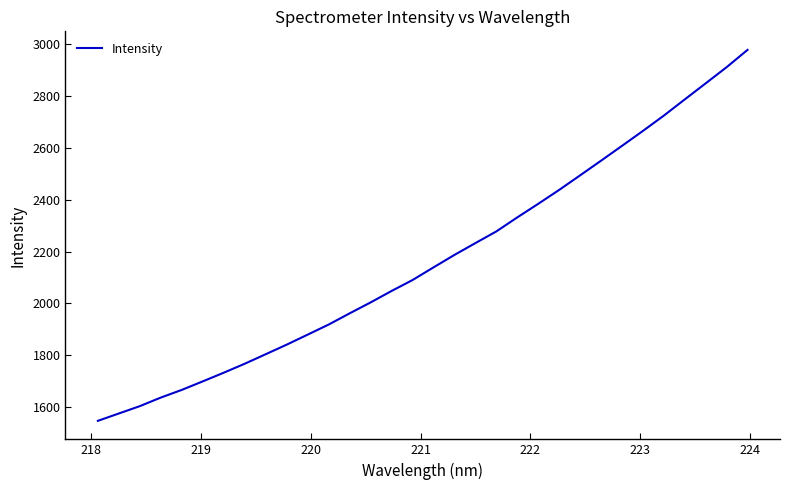

What is the sum of all values?

69322.7